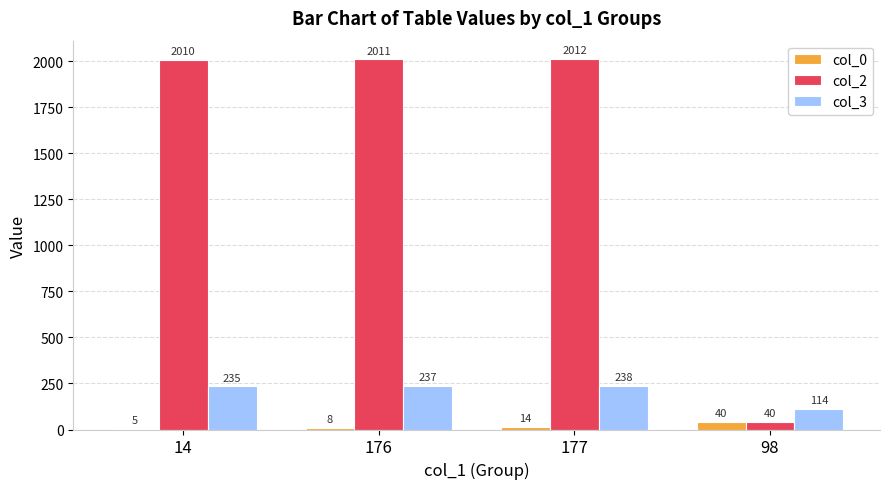

Does the chart contain stacked bars?

No